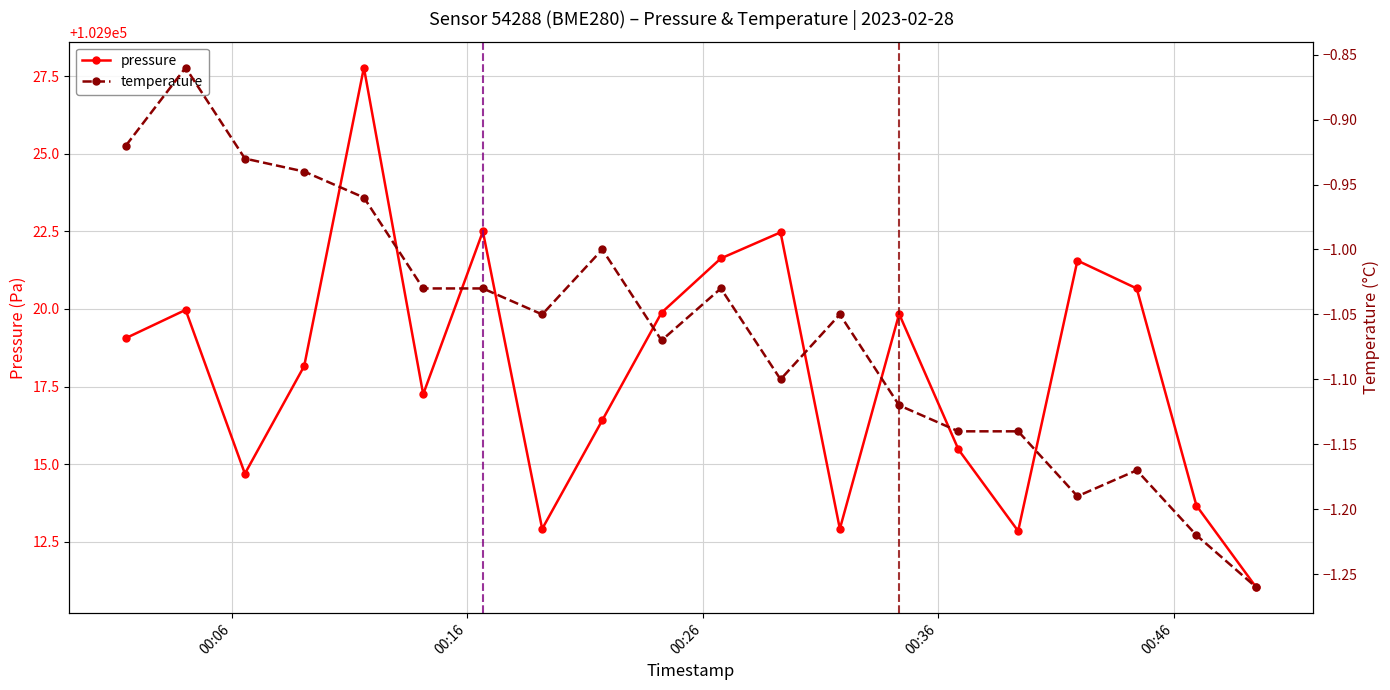

Does the chart have visible grid lines?

Yes